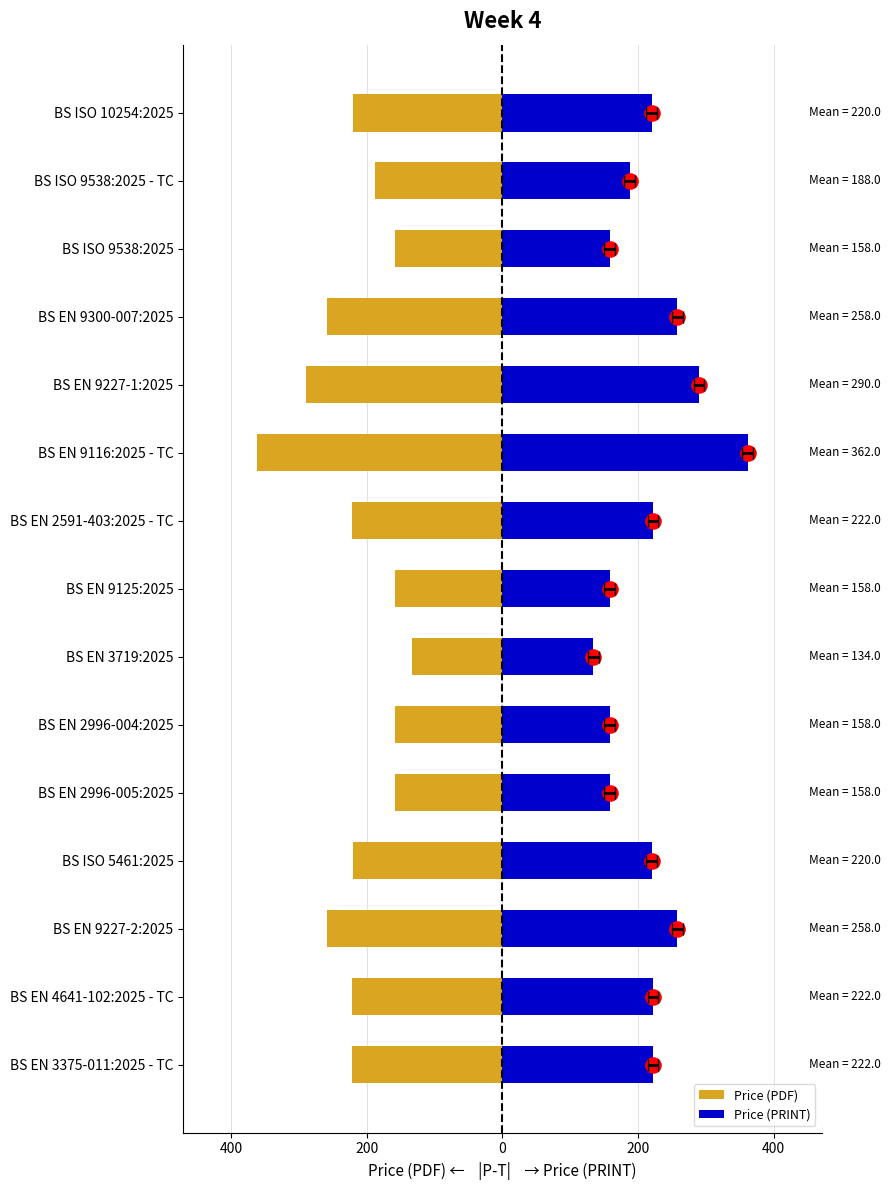

Which series has the largest total across all categories?

Price (PRINT)